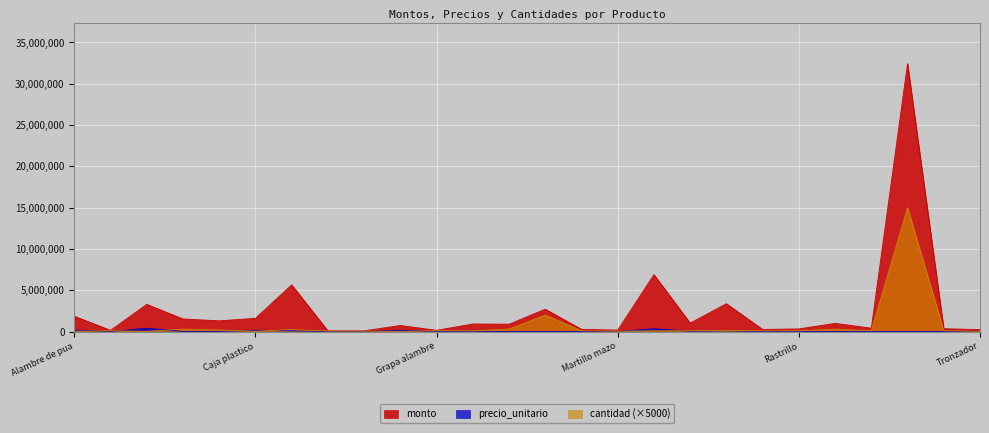

Rank the series by their average value, from highest to lowest.

monto, cantidad (×5000), precio_unitario